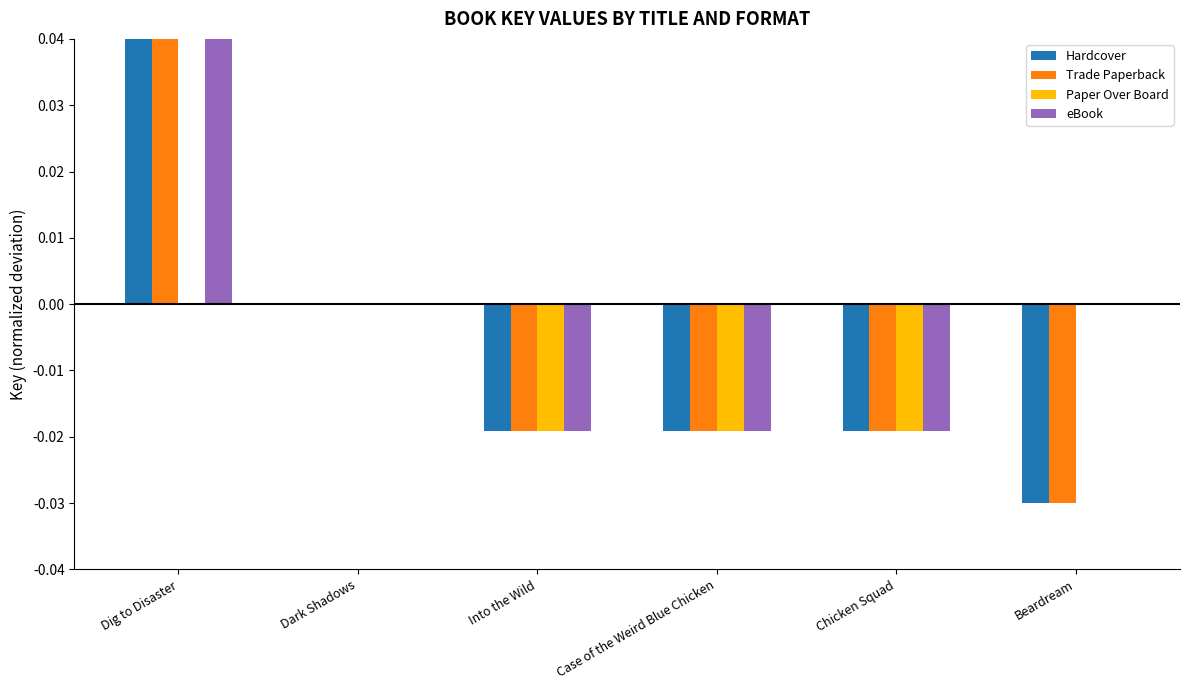

Is it true that Trade Paperback equals -0.0 at Case of the Weird Blue Chicken?

False